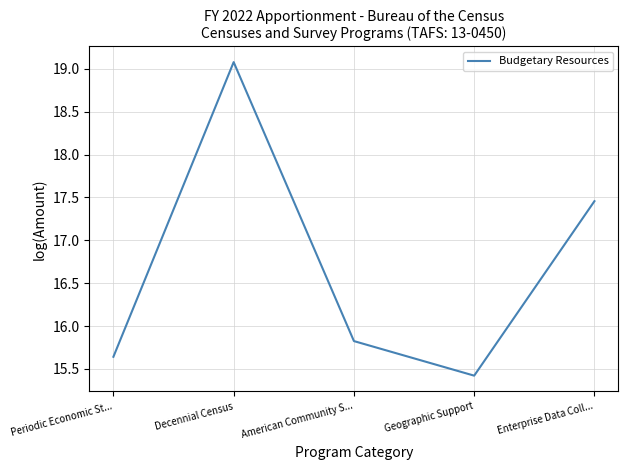

What is the difference between the values at Enterprise Data Coll... and Geographic Support?

2.0